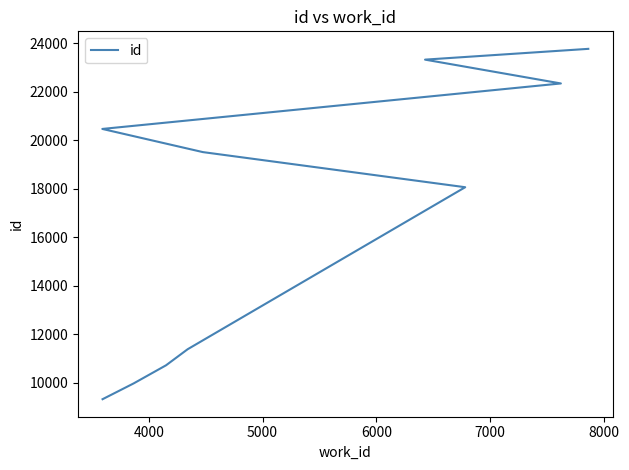

What is the difference between the second highest and second lowest values?

13362